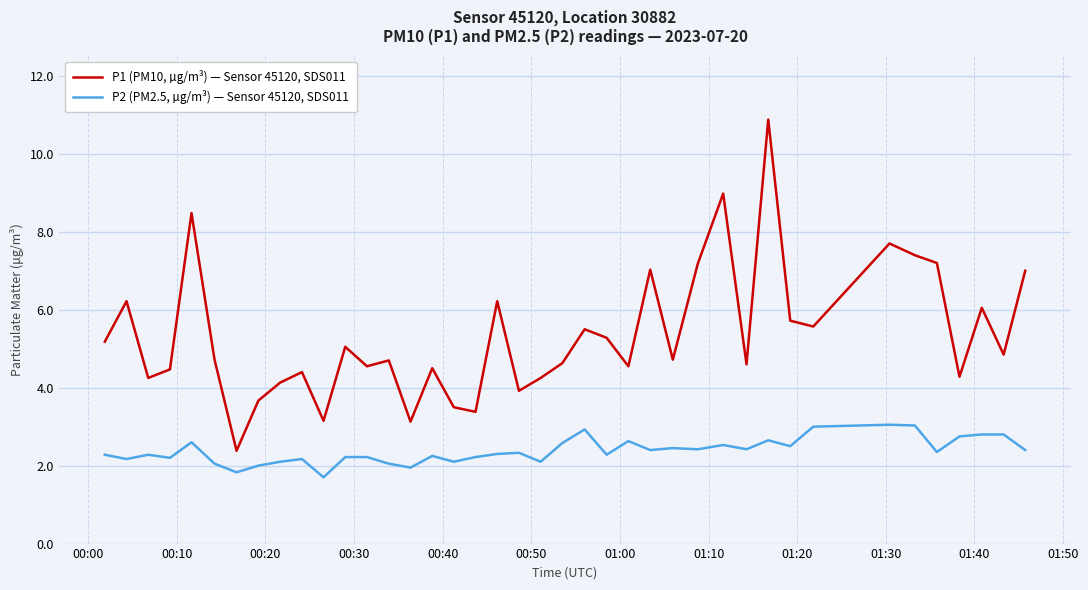

List the series in order of their peak value, highest first.

P1 (PM10, µg/m³) — Sensor 45120, SDS011, P2 (PM2.5, µg/m³) — Sensor 45120, SDS011